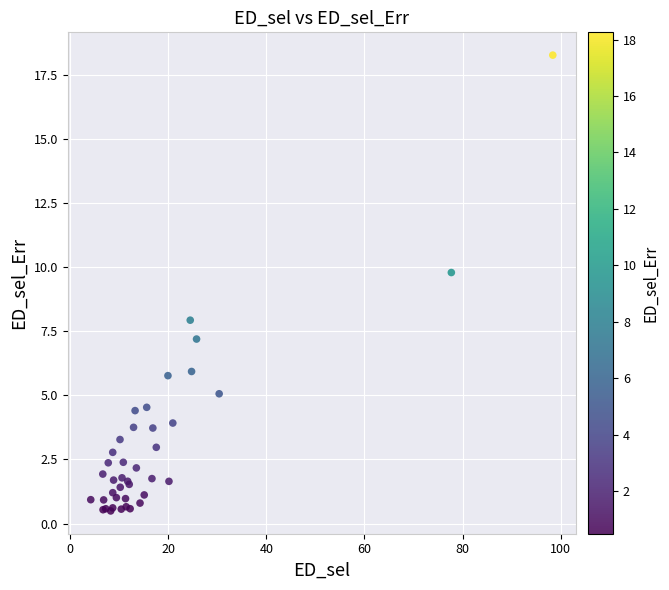

What Y value in the scatter plot is closest to 9?

9.8